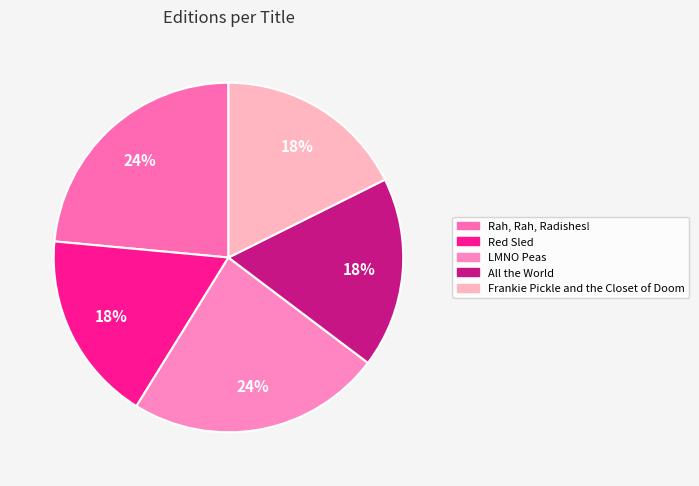

The Frankie Pickle and the Closet of Doom slice represents 29% of the pie. True or false?

False